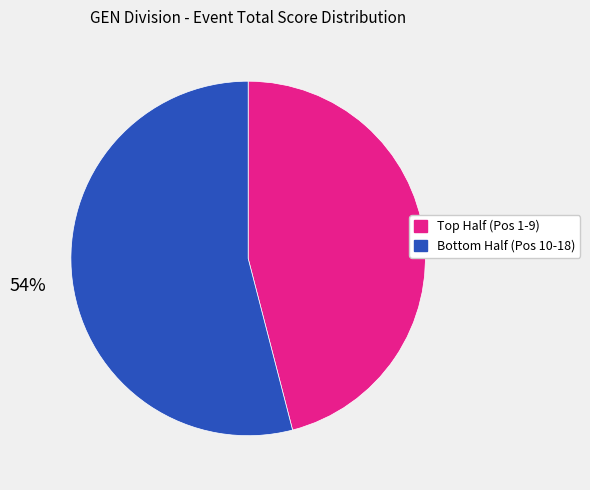

To the nearest percent, what is the average slice percentage?

50%